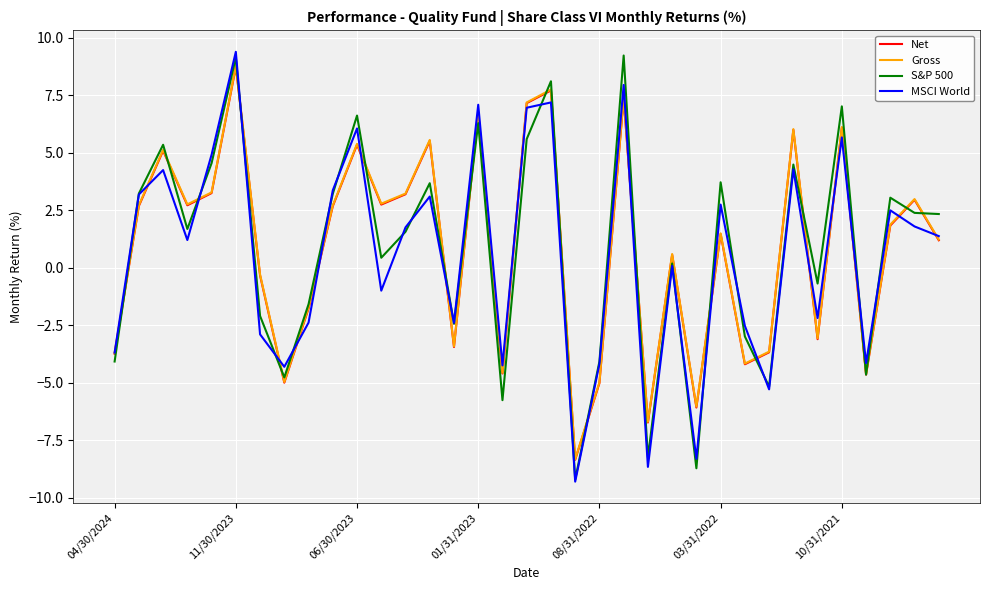

Which series has the widest spread of values?

MSCI World